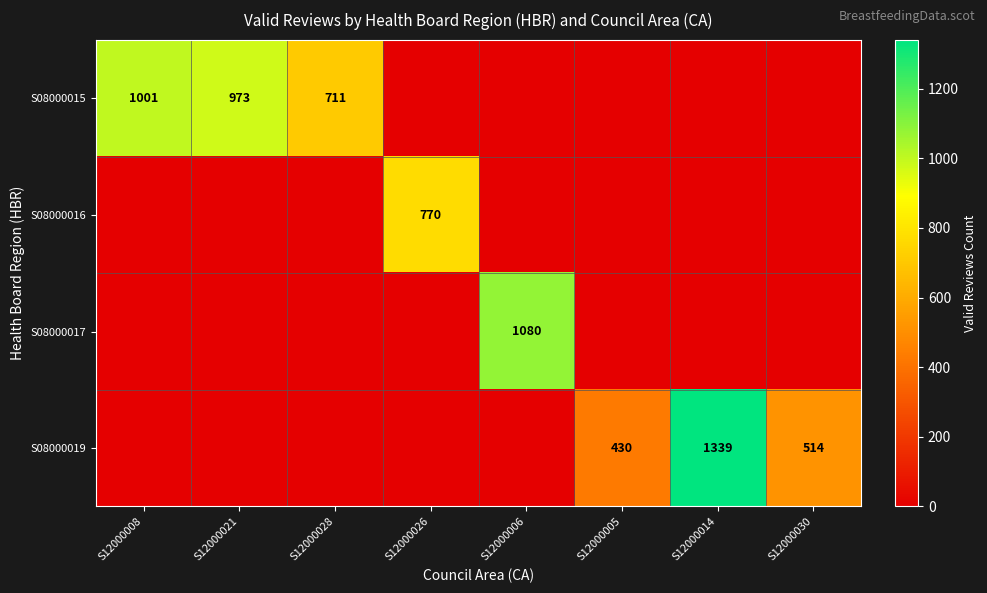

True or false: S08000015 has a value of 1001 at S12000008.

True